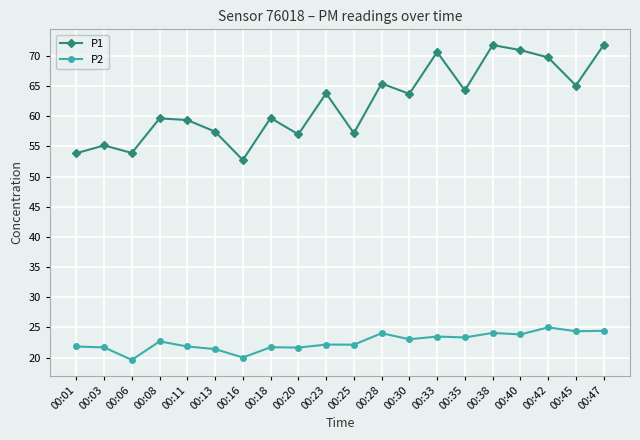

Read the P1 value at 00:42.

69.8